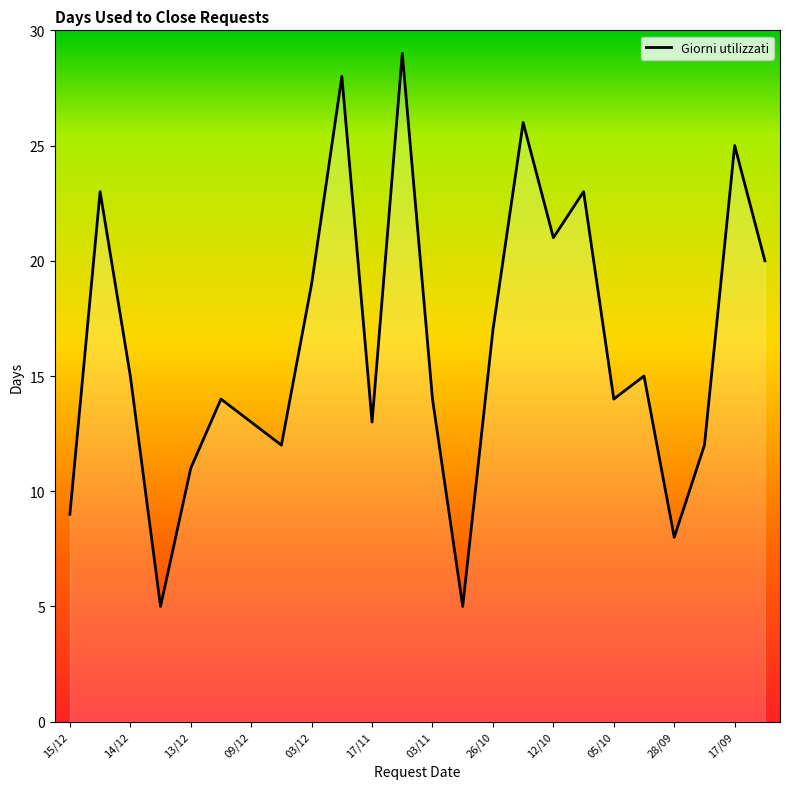

What is the smallest value displayed?

5